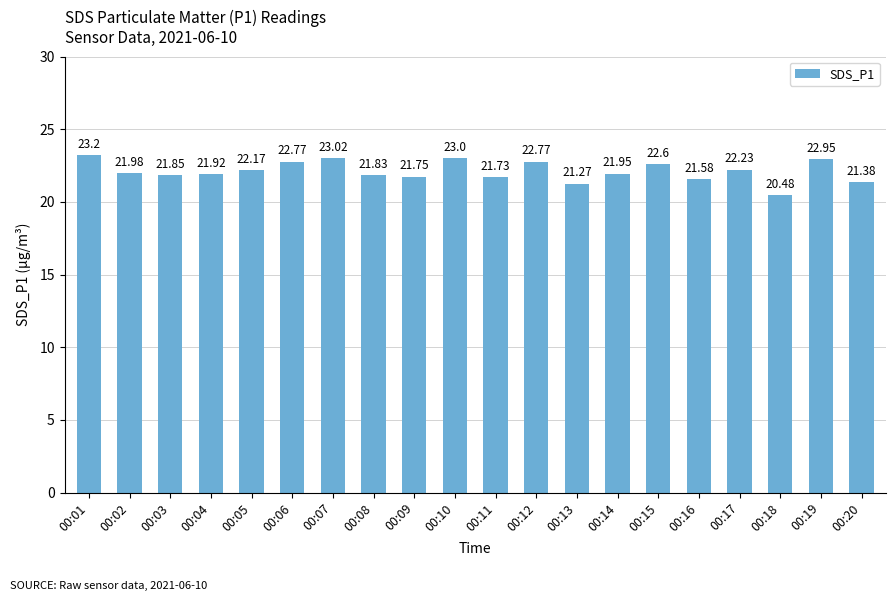

The chart shows a value of 23.0 at 00:10. True or false?

True